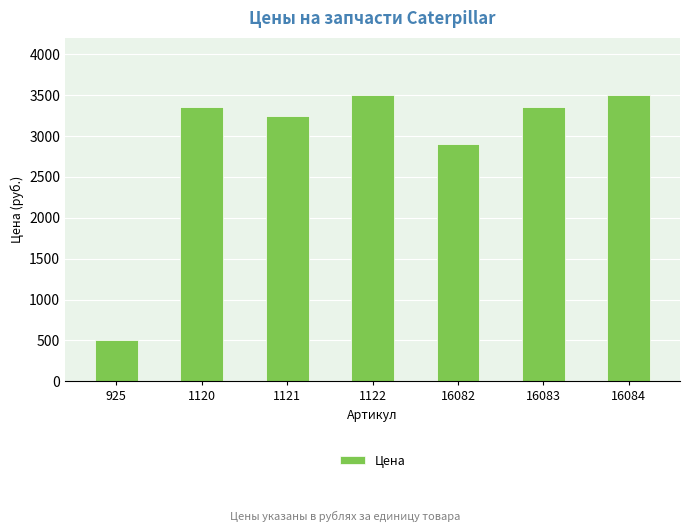

Is it true that the value at 16084 is 1878?

False